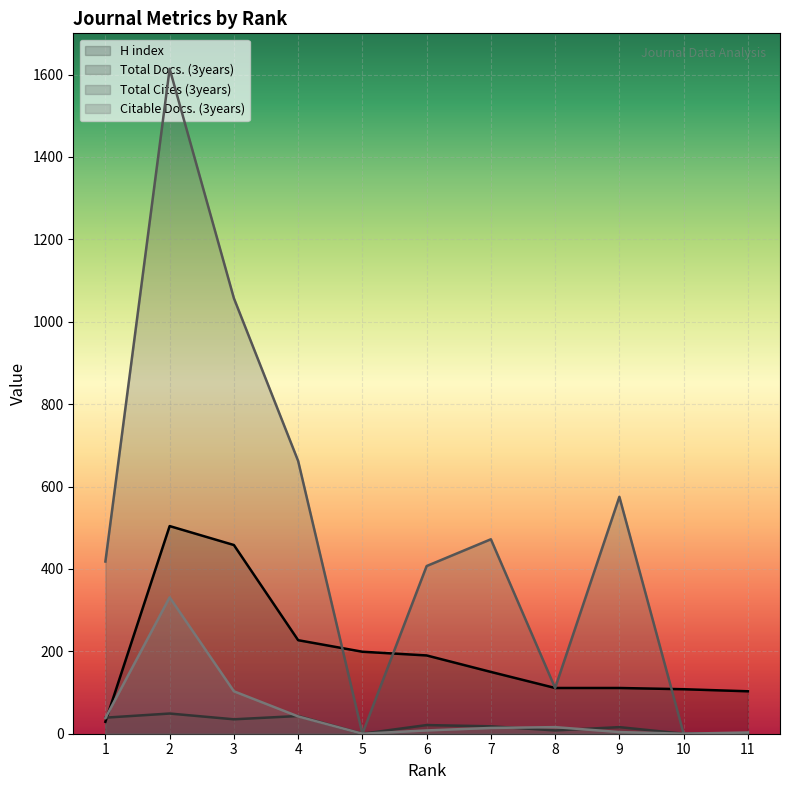

How many data points in Total Cites (3years) are less than 418?

5